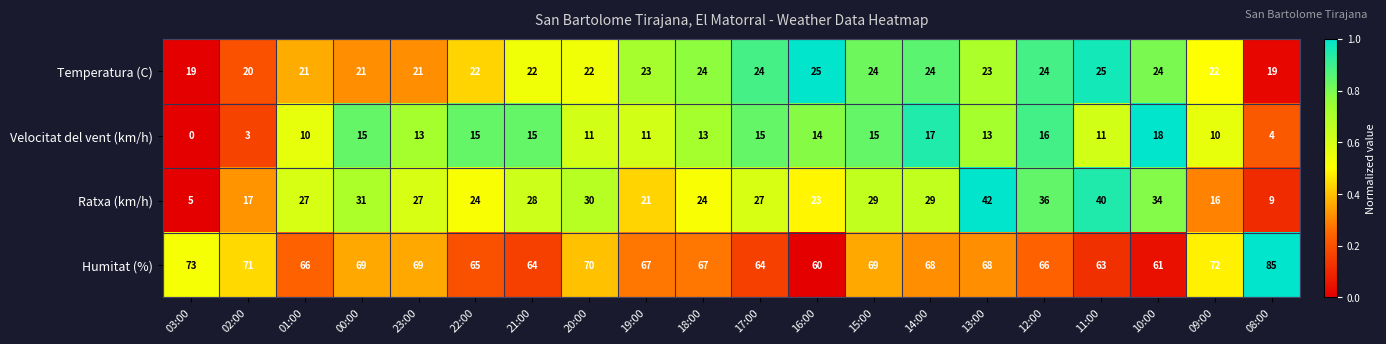

What is the maximum value shown in the chart?

85